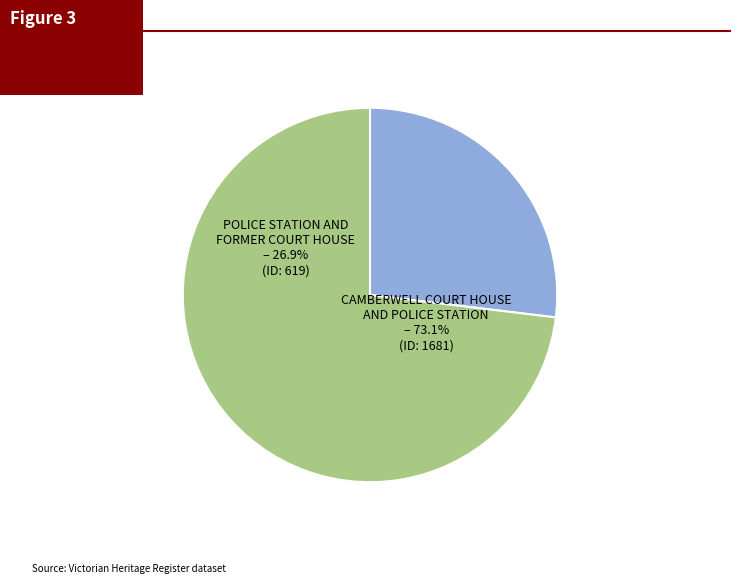

To the nearest percent, what is the difference between the largest and smallest slice percentages?

46%